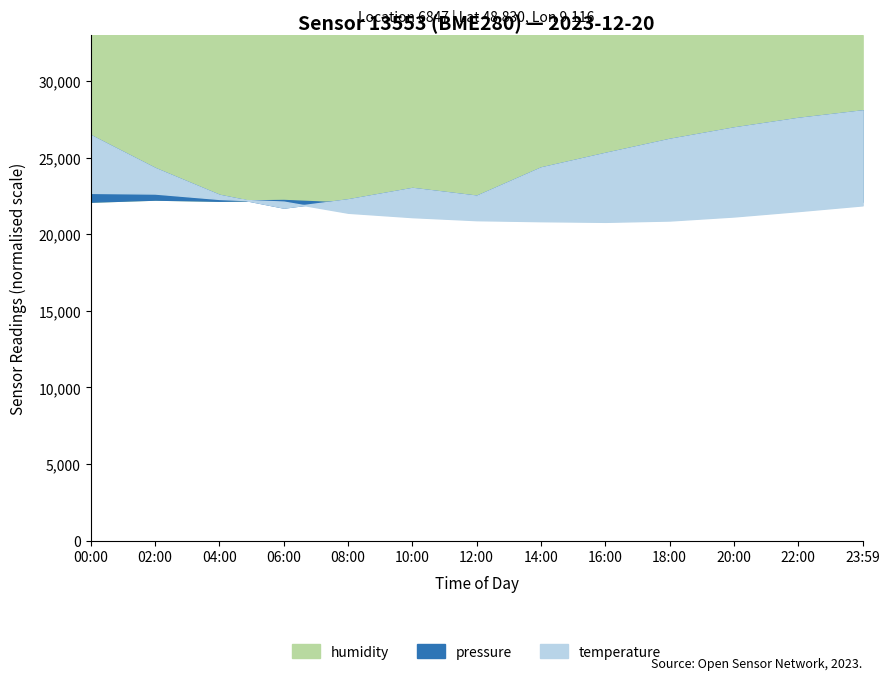

What is the total value across all series at 22:00?

98028.0